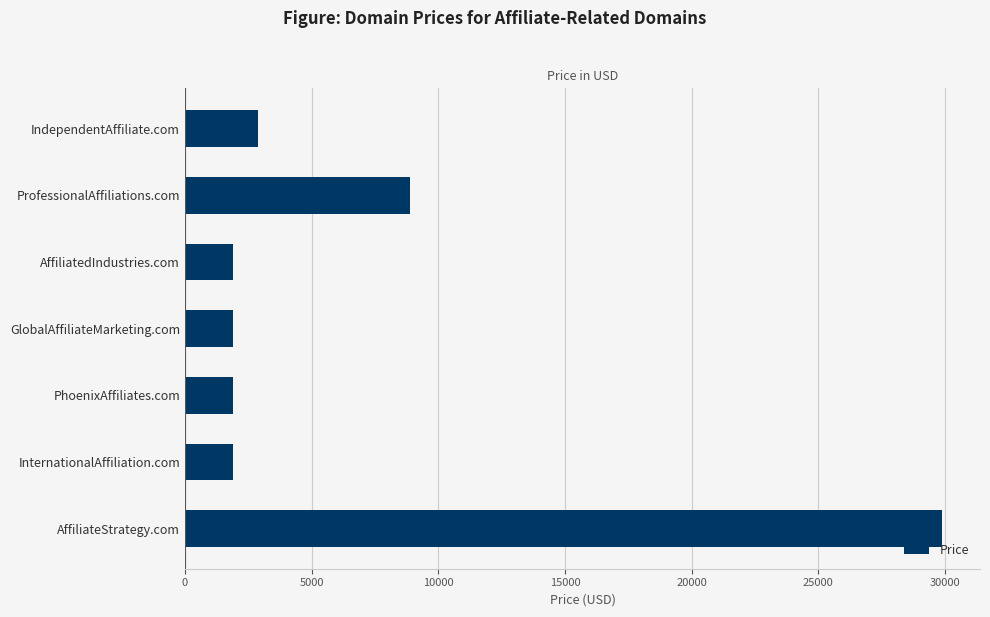

Read the value at PhoenixAffiliates.com.

1888